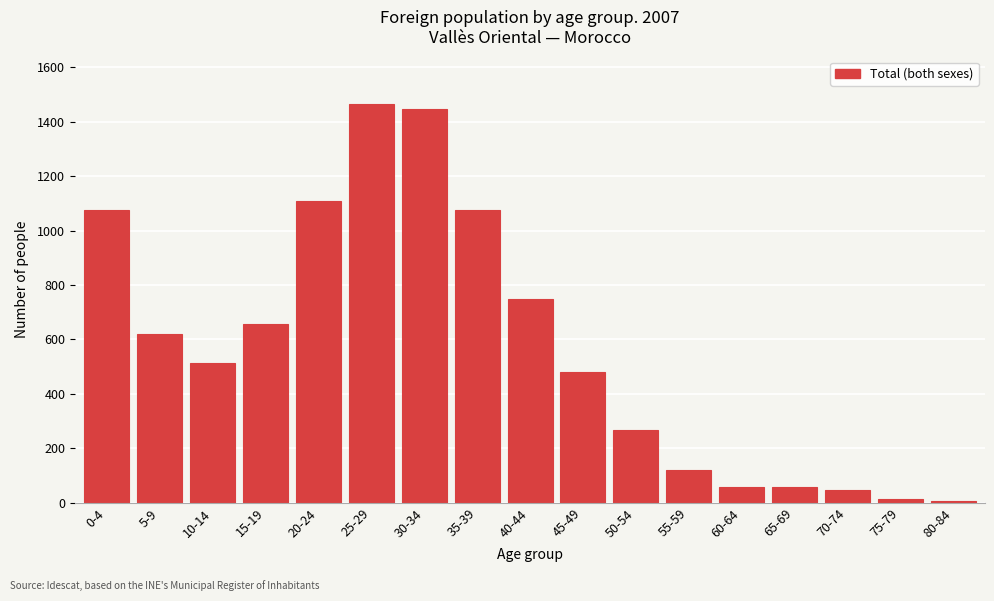

What is the label of the 5th bar from the left?

20-24